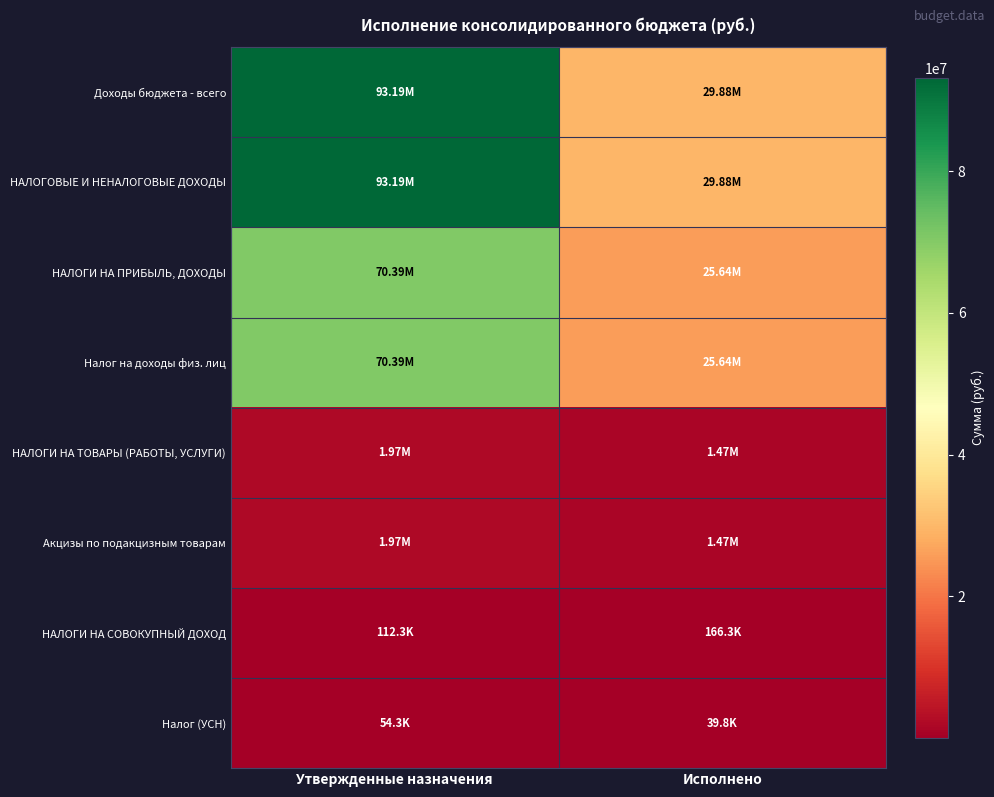

What is the smallest value displayed?

39816.1